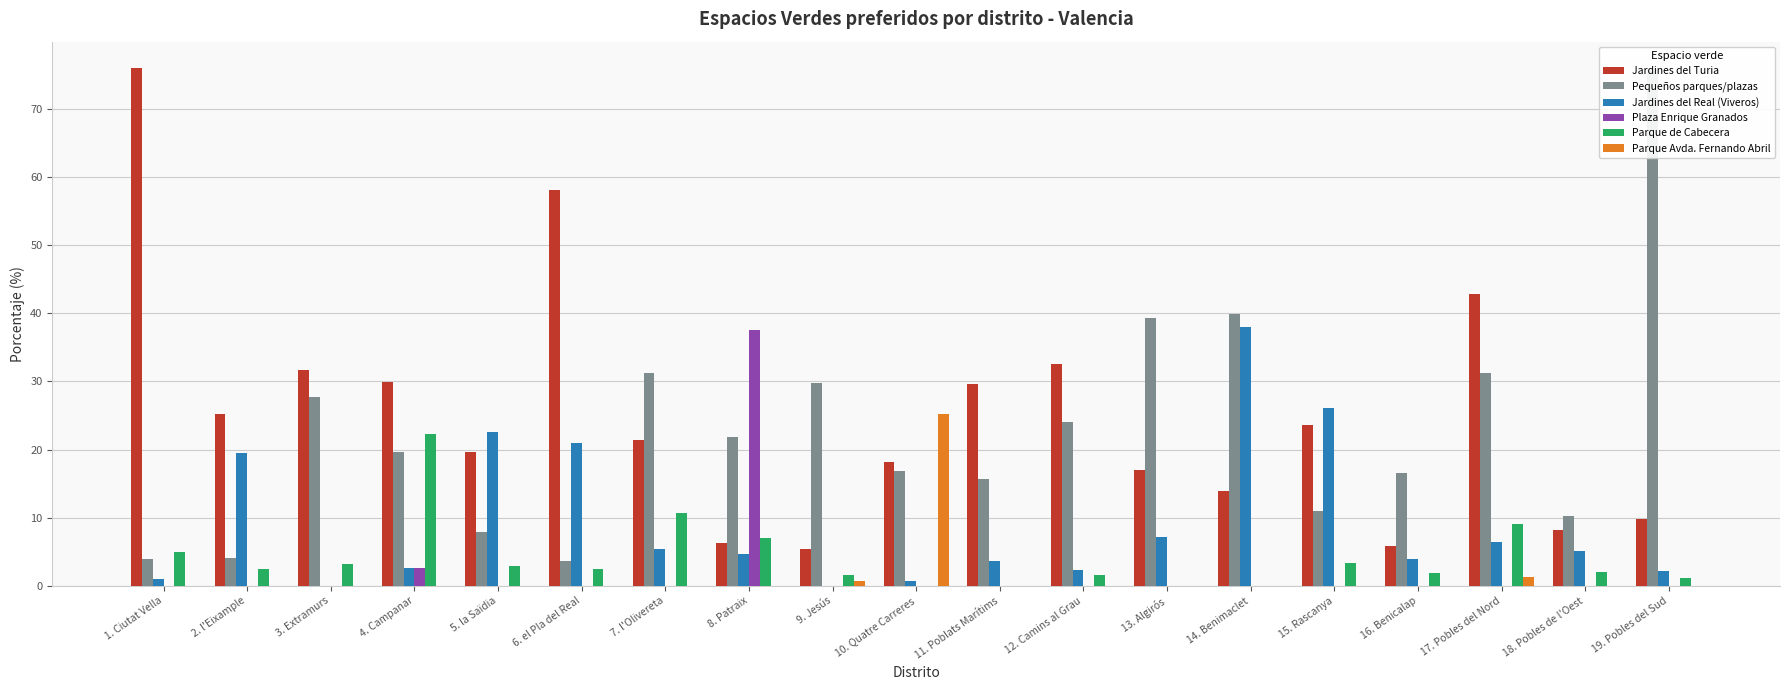

Is it true that Jardines del Turia equals 8.6 at 2. l'Eixample?

False